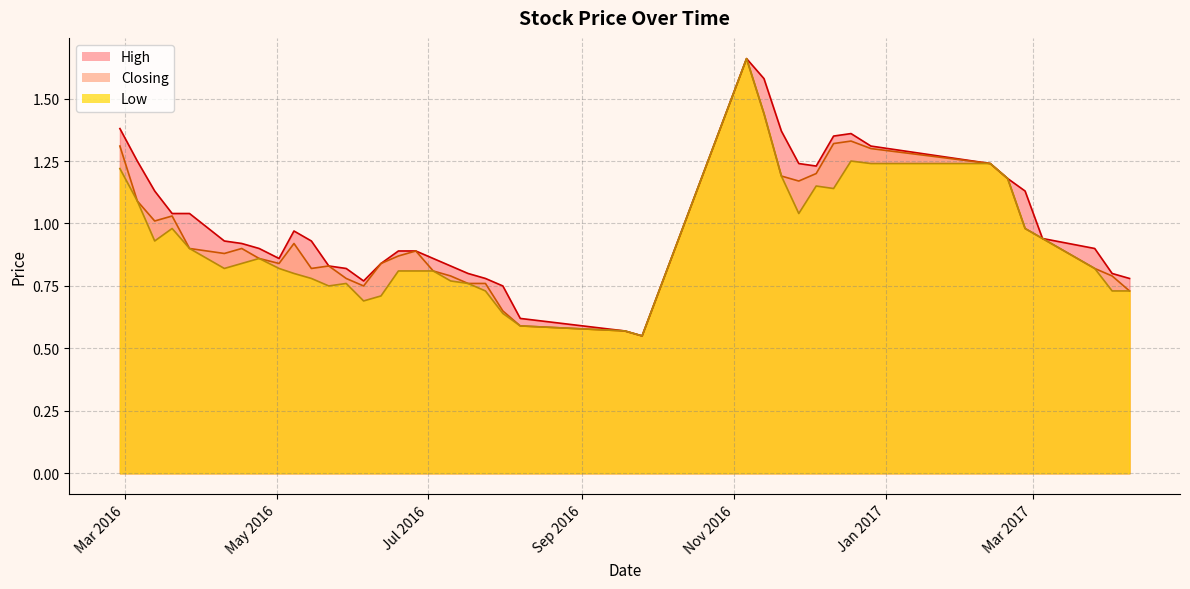

True or false: Closing and High cross at least once.

False